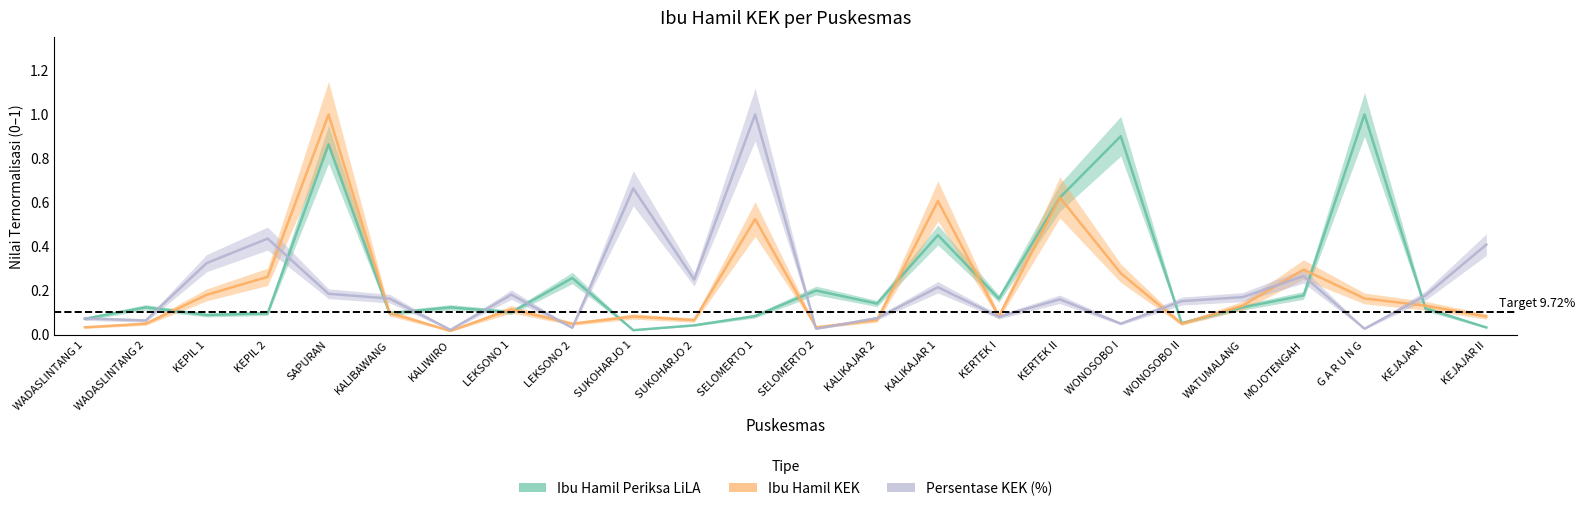

Reading right to left, transcribe all the data shown in this chart.

Ibu Hamil Periksa LiLA: 0.0	0.1	1.0	0.2	0.1	0.1	0.9	0.6	0.2	0.5	0.1	0.2	0.1	0.0	0.0	0.3	0.1	0.1	0.1	0.9	0.1	0.1	0.1	0.1
Ibu Hamil KEK: 0.1	0.1	0.2	0.3	0.1	0.0	0.3	0.6	0.1	0.6	0.1	0.0	0.5	0.1	0.1	0.0	0.1	0.0	0.1	1.0	0.3	0.2	0.0	0.0
Persentase KEK (%): 0.4	0.2	0.0	0.3	0.2	0.2	0.0	0.2	0.1	0.2	0.1	0.0	1.0	0.2	0.7	0.0	0.2	0.0	0.2	0.2	0.4	0.3	0.1	0.1